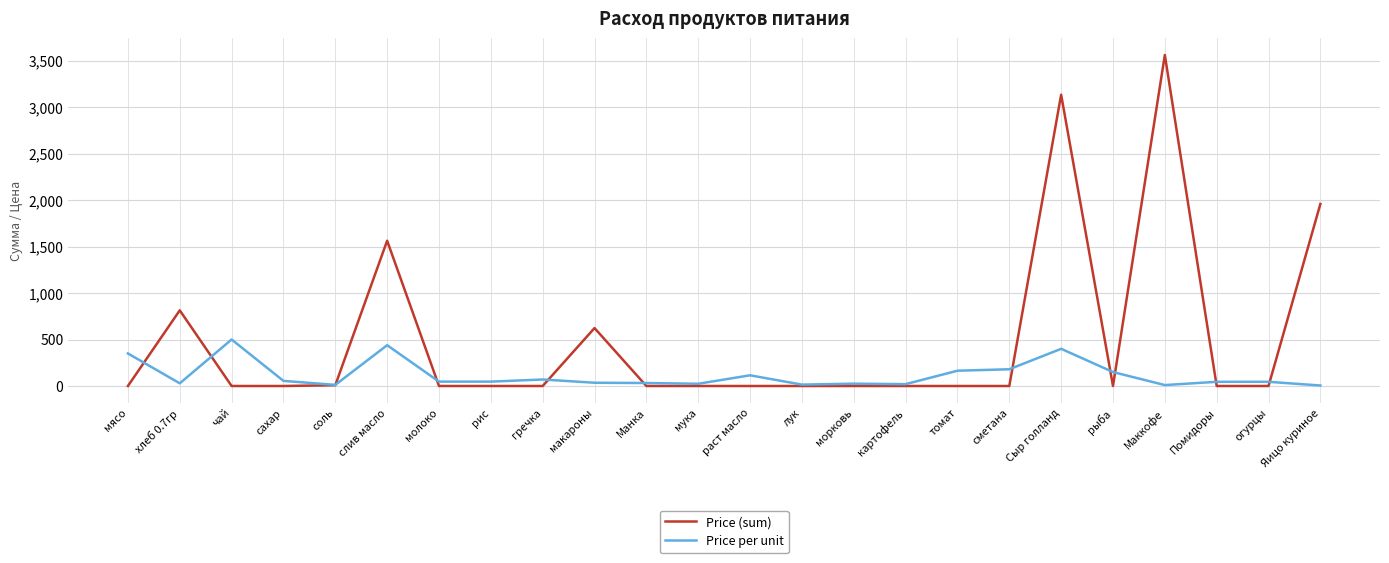

True or false: Price per unit has more than 0 interior local peaks.

True